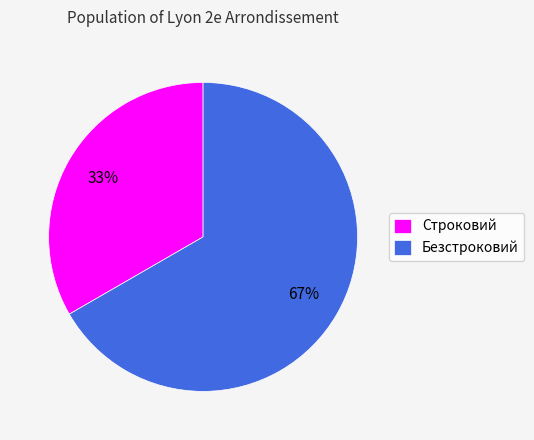

True or false: Строковий accounts for 33% of the total.

True